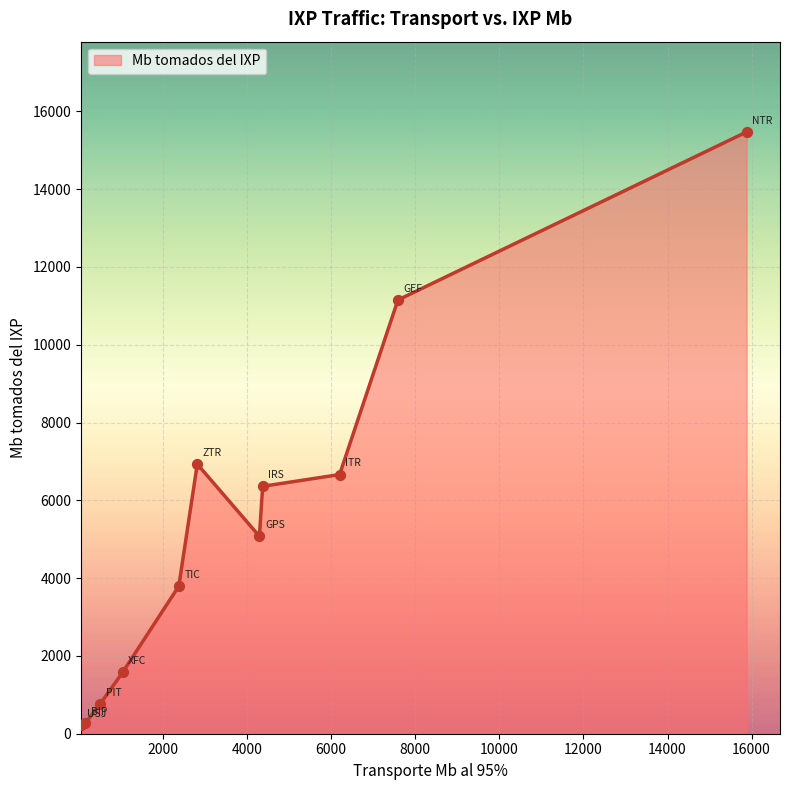

What is the difference between the maximum and minimum values?

15245